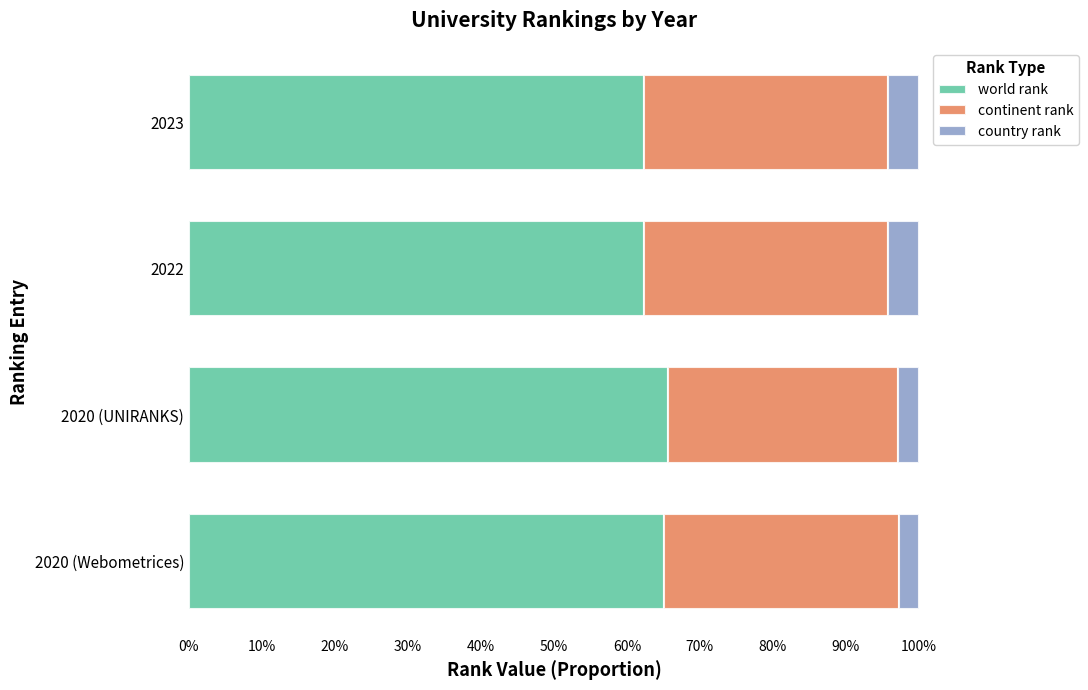

What is the lowest value of the world rank series?

62.4